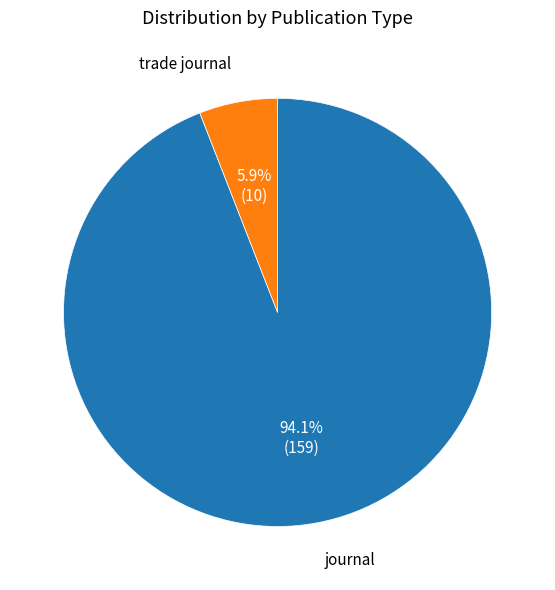

Rank the categories by value from lowest to highest.

trade journal, journal